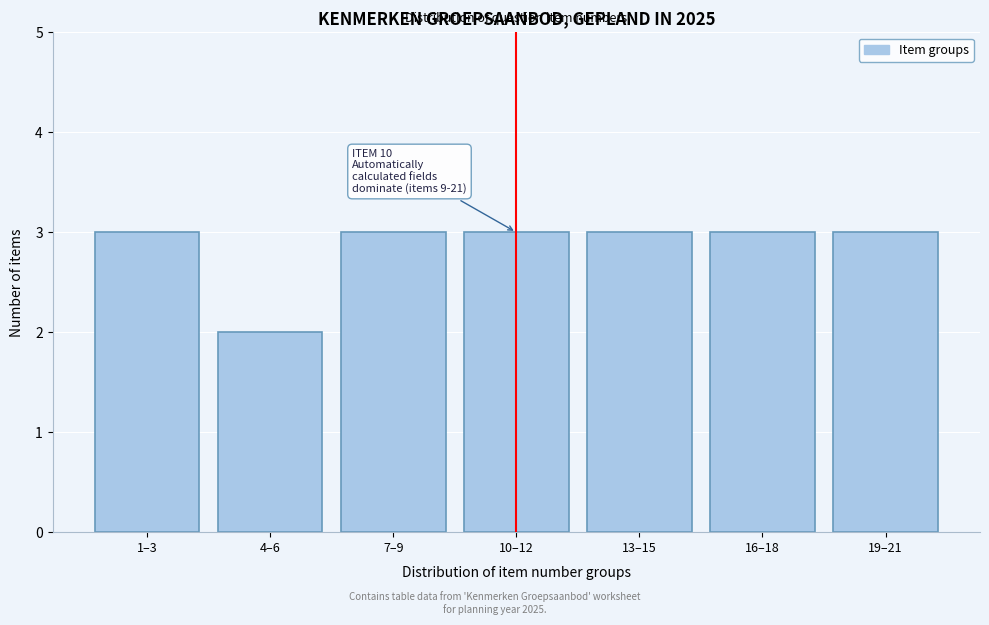

Reading left to right, list all the values displayed in this chart.

1–3=3	4–6=2	7–9=3	10–12=3	13–15=3	16–18=3	19–21=3